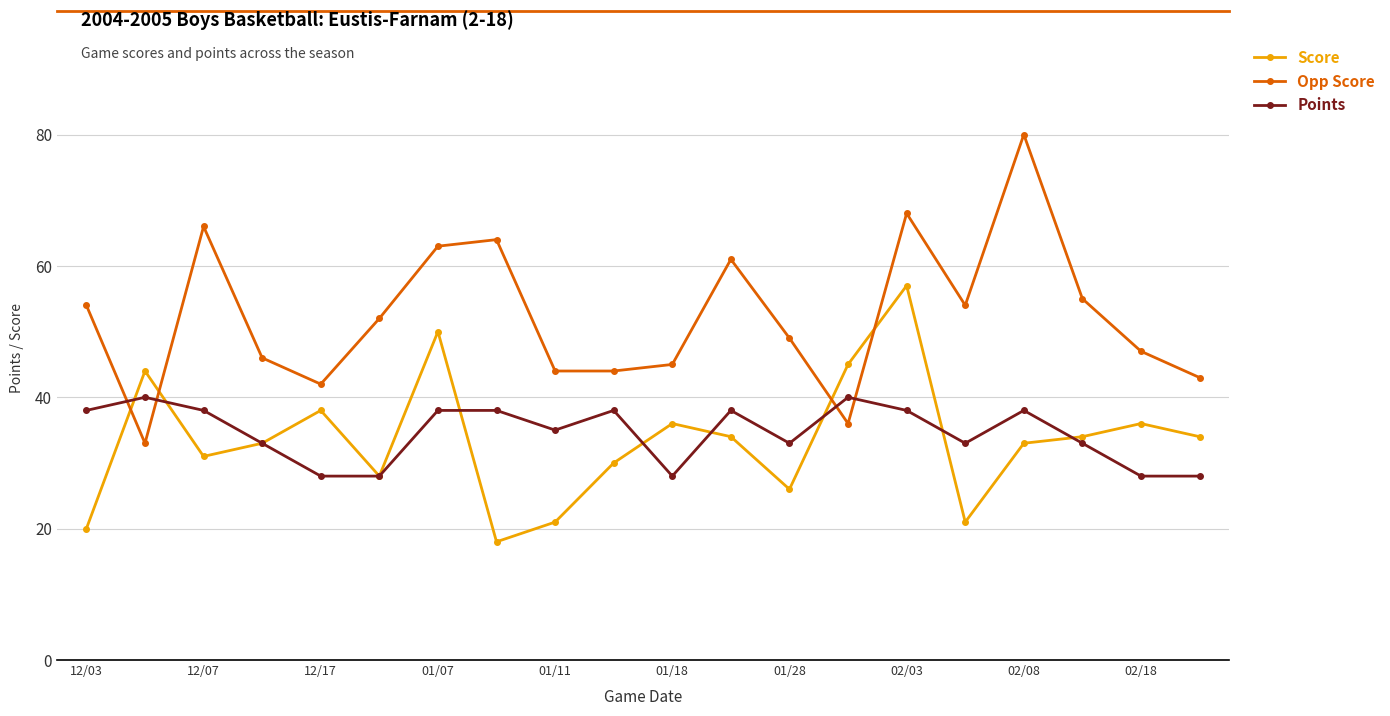

Which series has the largest total across all categories?

Opp Score